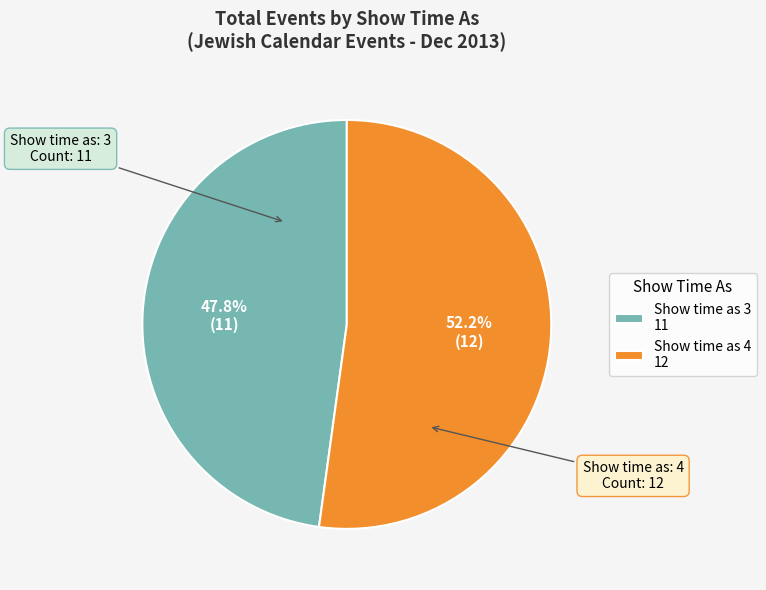

Do Show time as 4 12 and Show time as 3 11 together represent more than half of the pie?

Yes